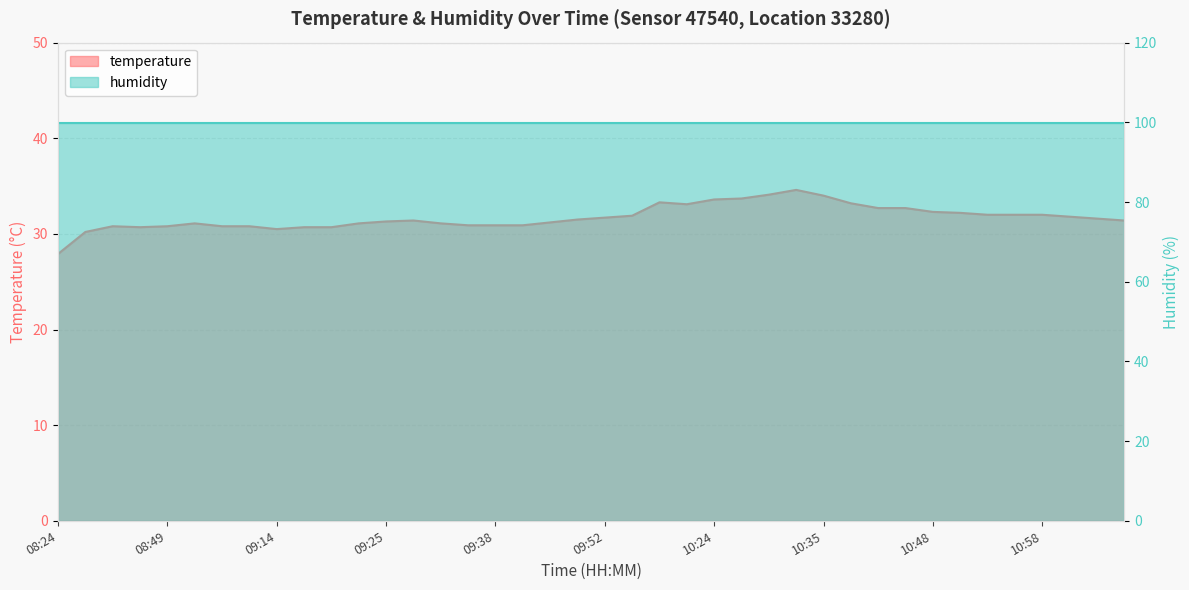

Is it true that the value at 10:53 is 46.3?

False